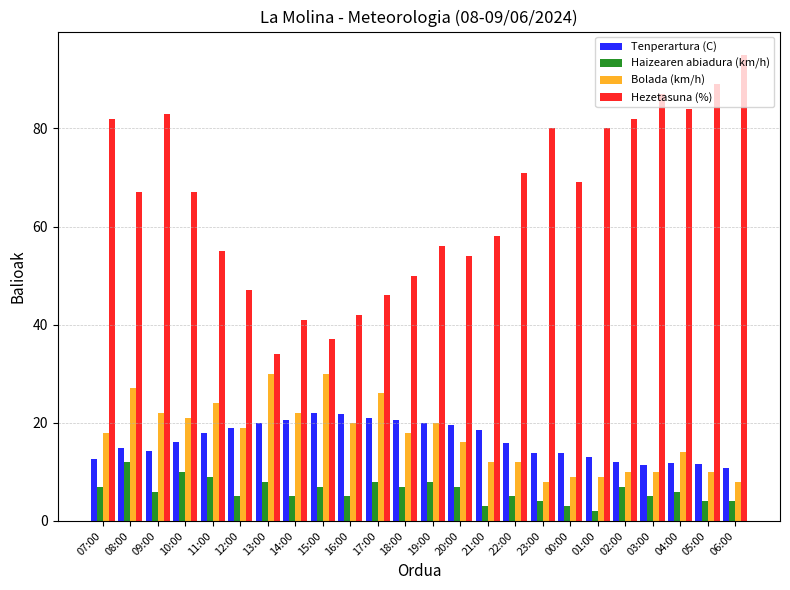

Which series changed the most between 09:00 and 18:00?

Hezetasuna (%)